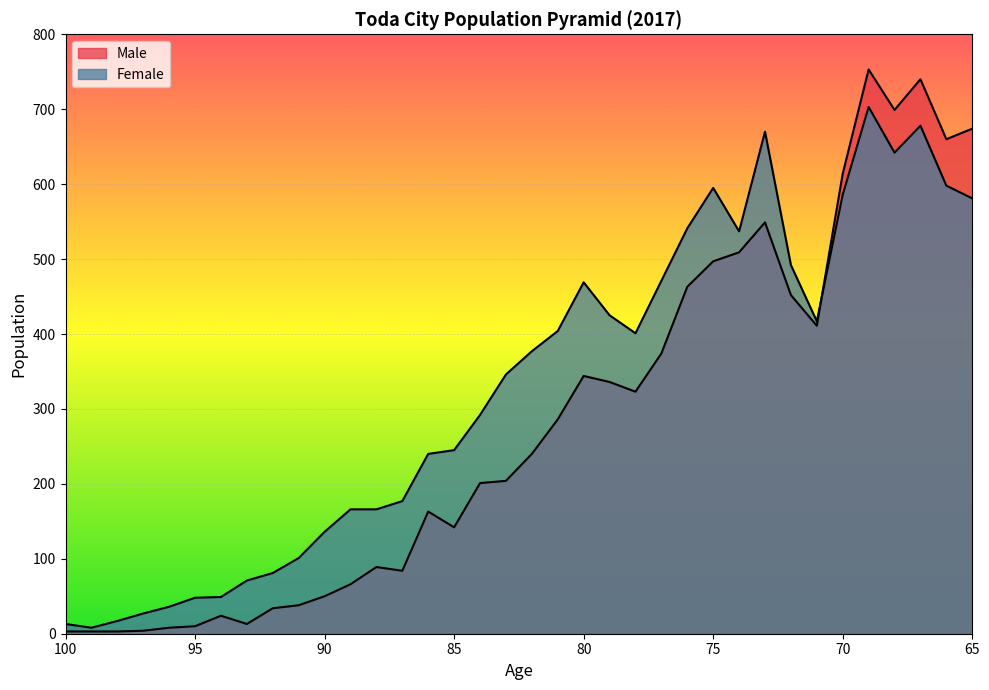

How many data points in Male are above 240?

17